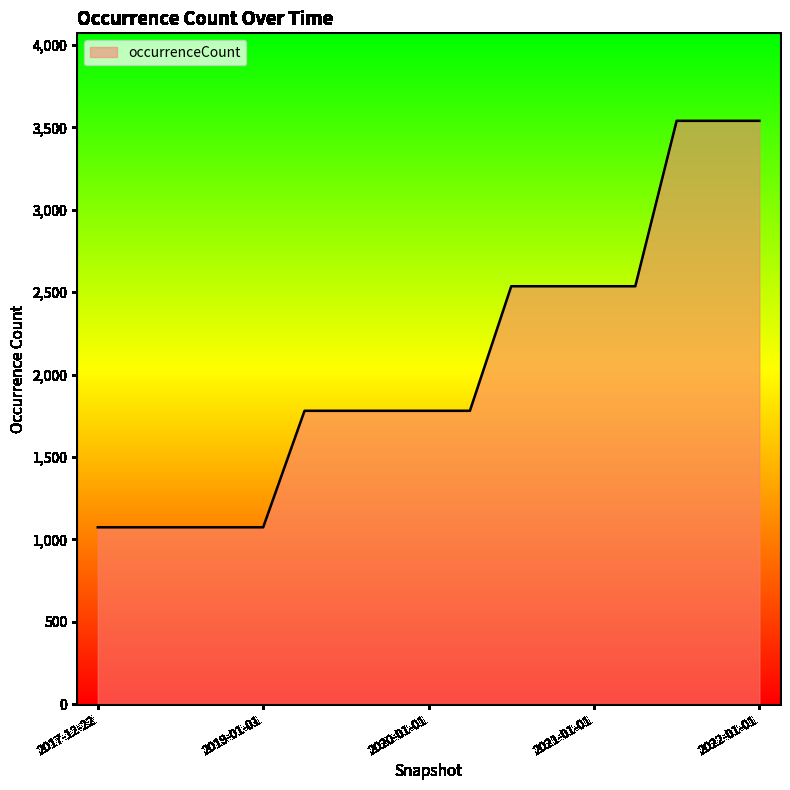

What is the smallest value displayed?

1073